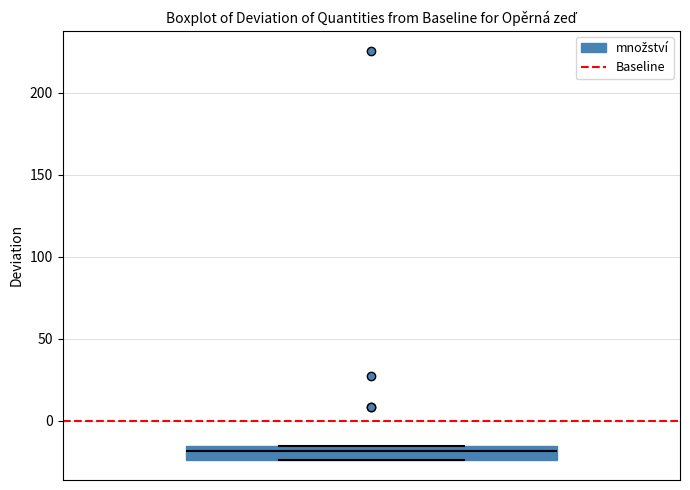

Where does the median line of the box sit on the y-axis? The values are not printed on the chart, so give them approximately, as read against the axis.

-20